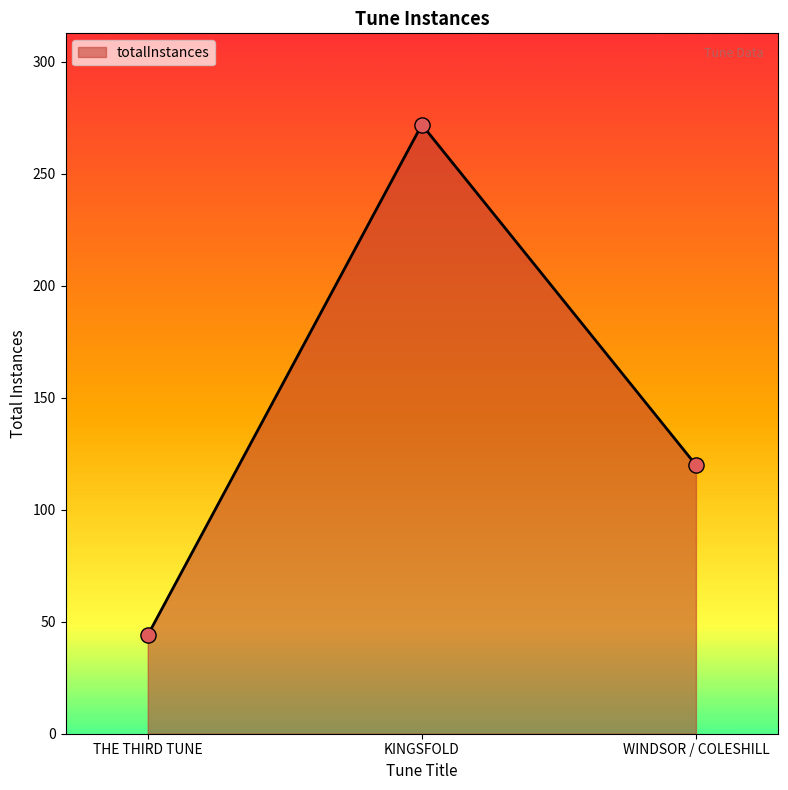

What is the change in value from KINGSFOLD to WINDSOR / COLESHILL?

-152